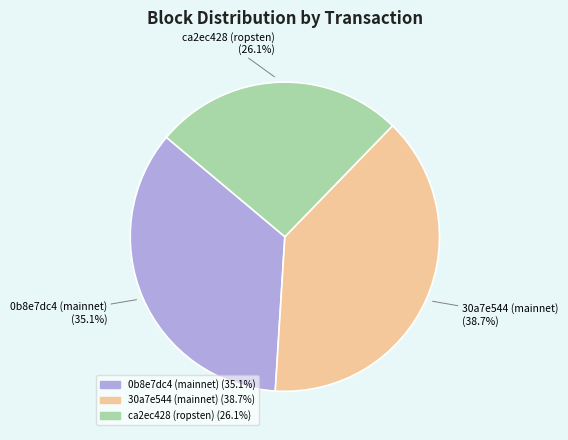

What is the total percentage of ca2ec428 (ropsten) and 0b8e7dc4 (mainnet)?

61.3%